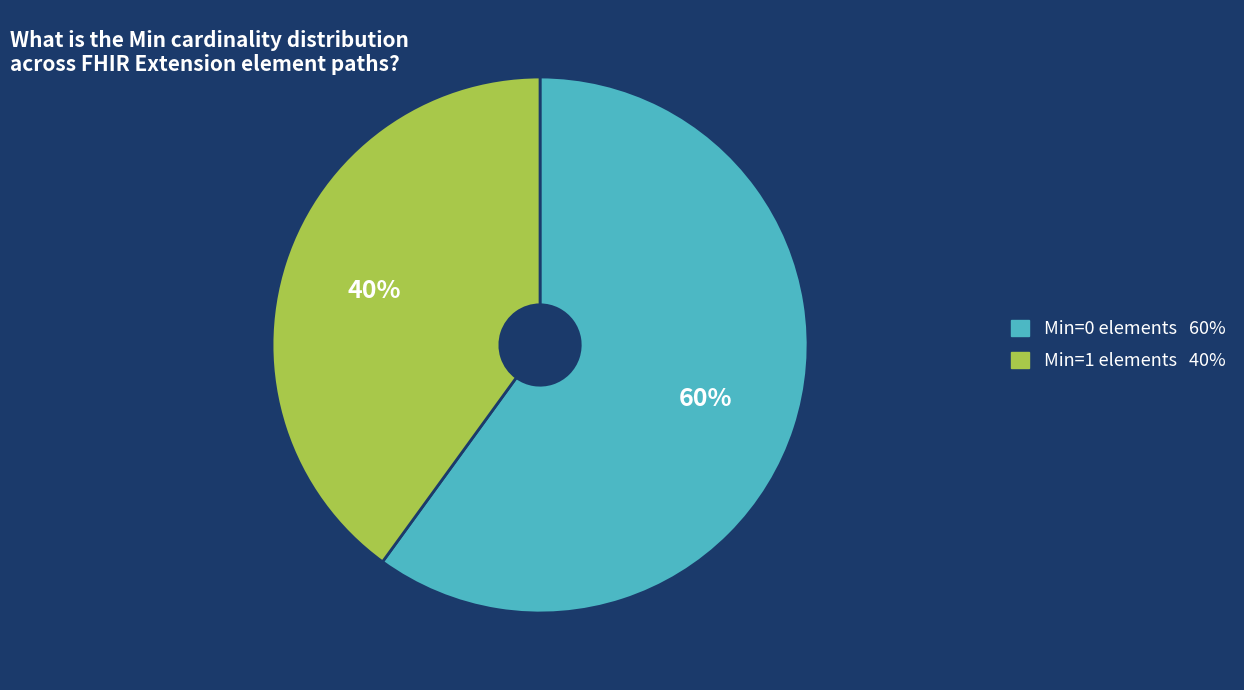

Is there a majority slice in this chart?

Yes